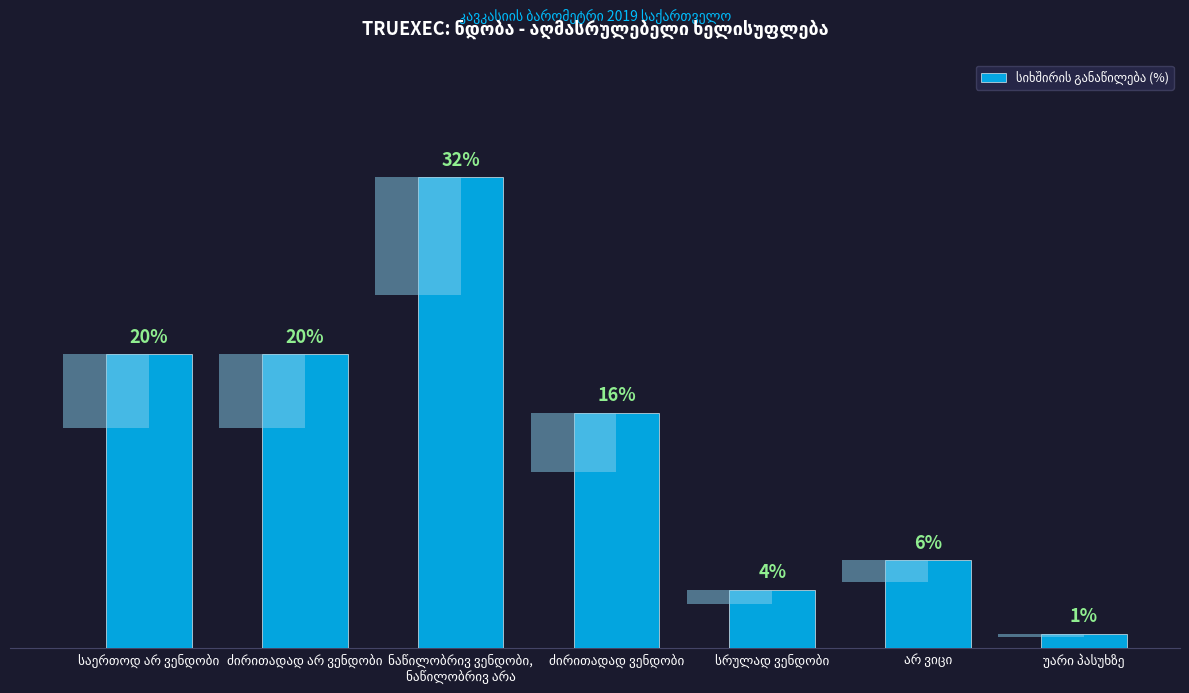

How many categories are shown in the chart?

7